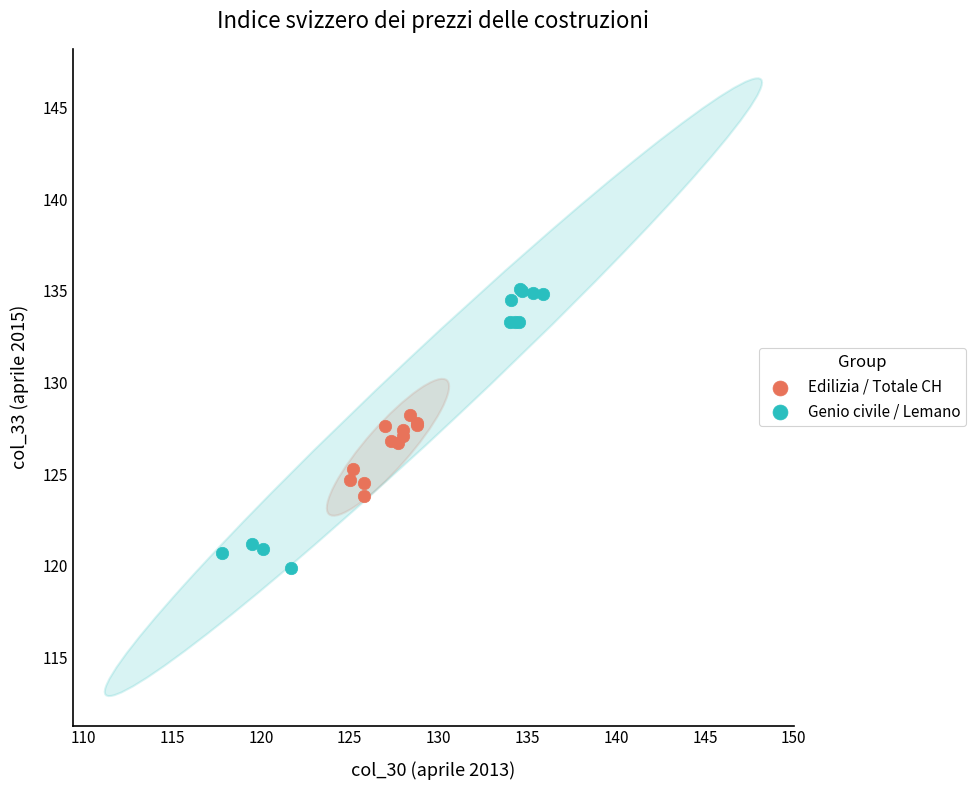

Which series reaches the maximum Y coordinate?

Genio civile / Lemano